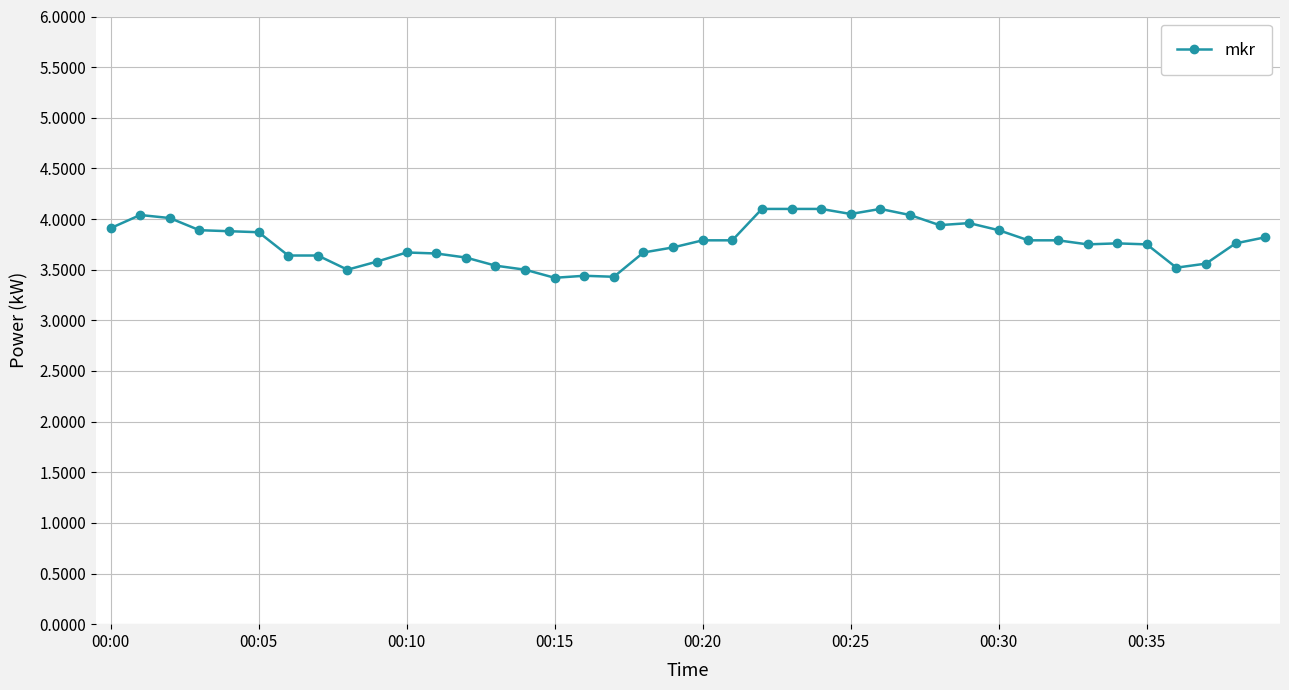

What is the value of the 27th point from the left?

4.1